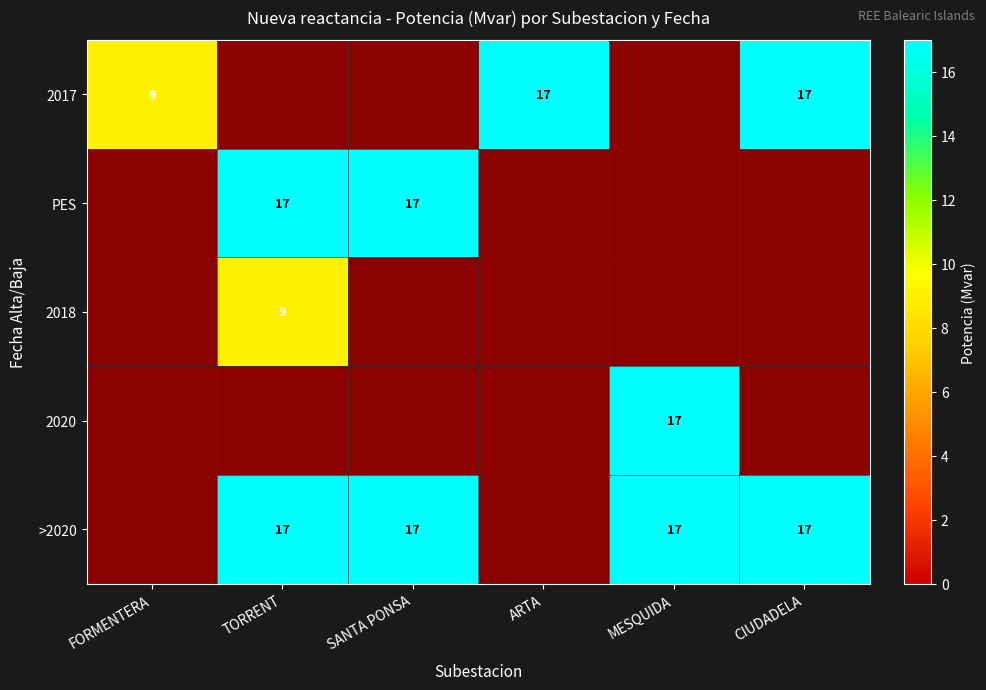

The value of 2020 at MESQUIDA is 17. True or false?

True